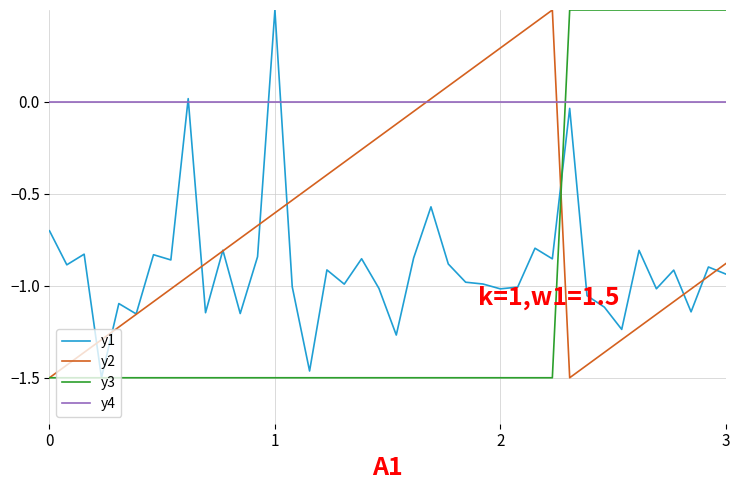

What is the maximum value shown in the chart?

0.5